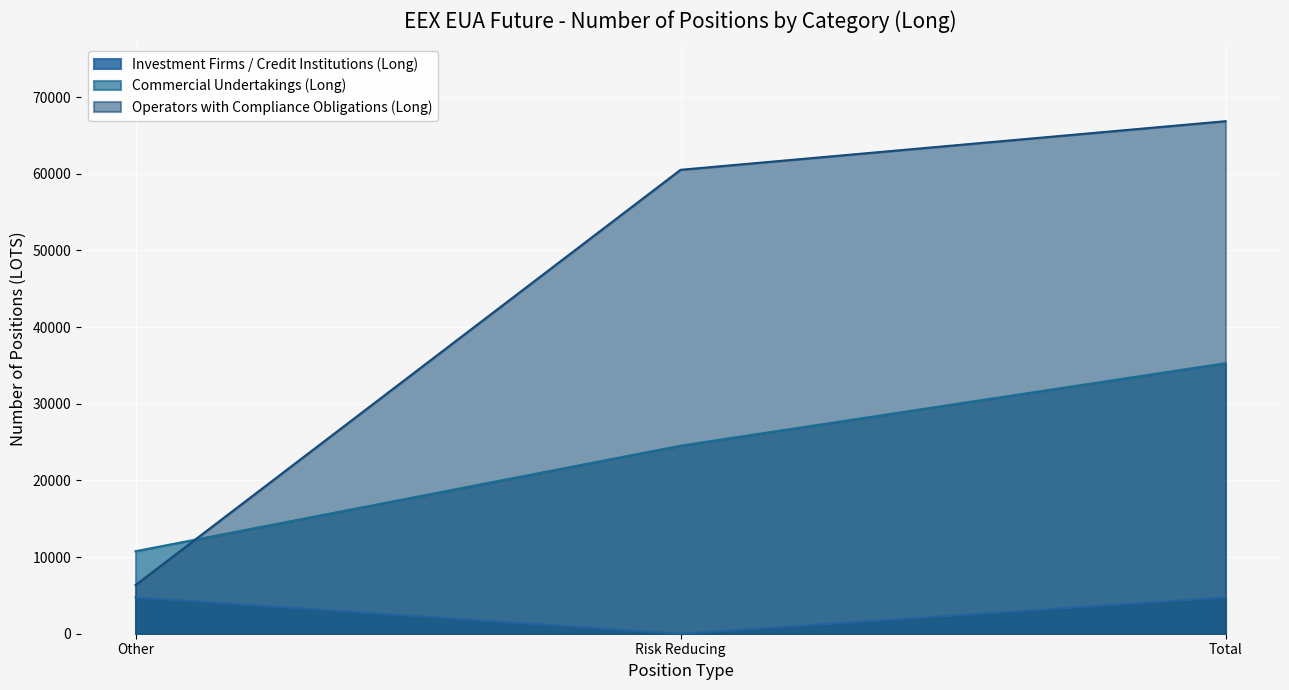

At Other, list the series in order from largest to smallest.

Commercial Undertakings (Long), Operators with Compliance Obligations (Long), Investment Firms / Credit Institutions (Long)